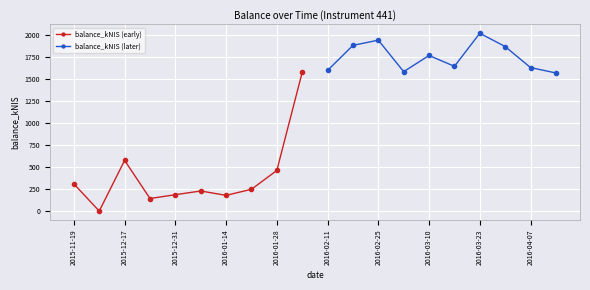

List the series in order of their peak value, highest first.

balance_kNIS (later), balance_kNIS (early)